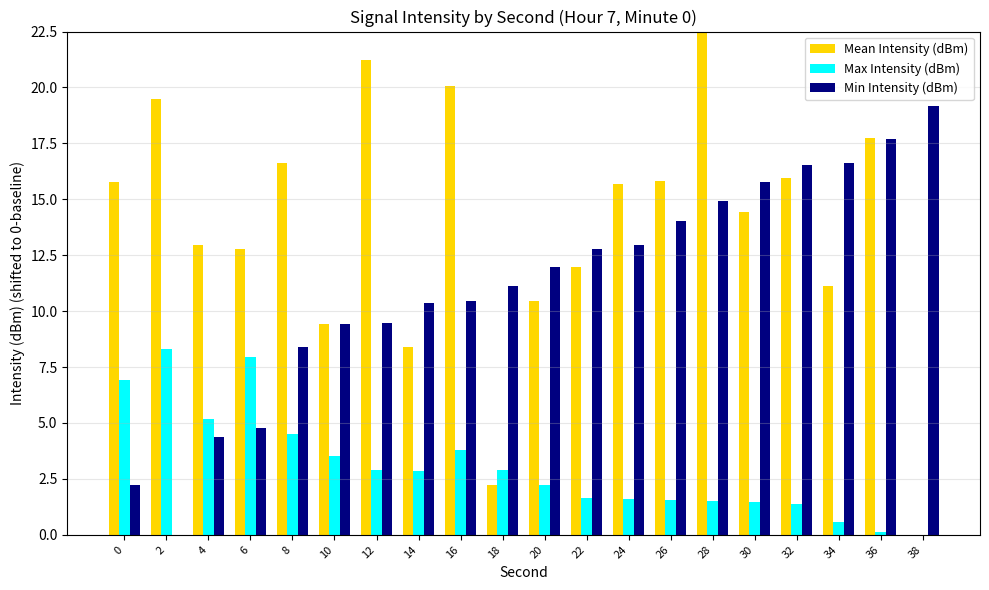

What is the difference between the Max Intensity (dBm) values at 32 and 4?

3.8